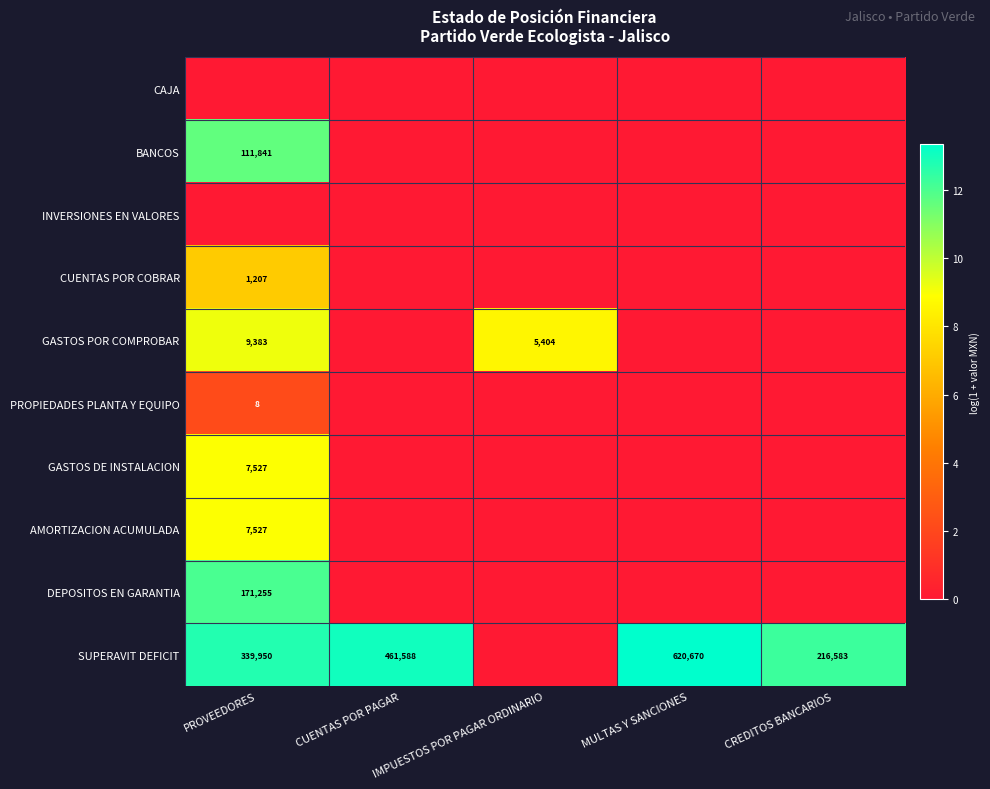

How many categories are shown in the chart?

5